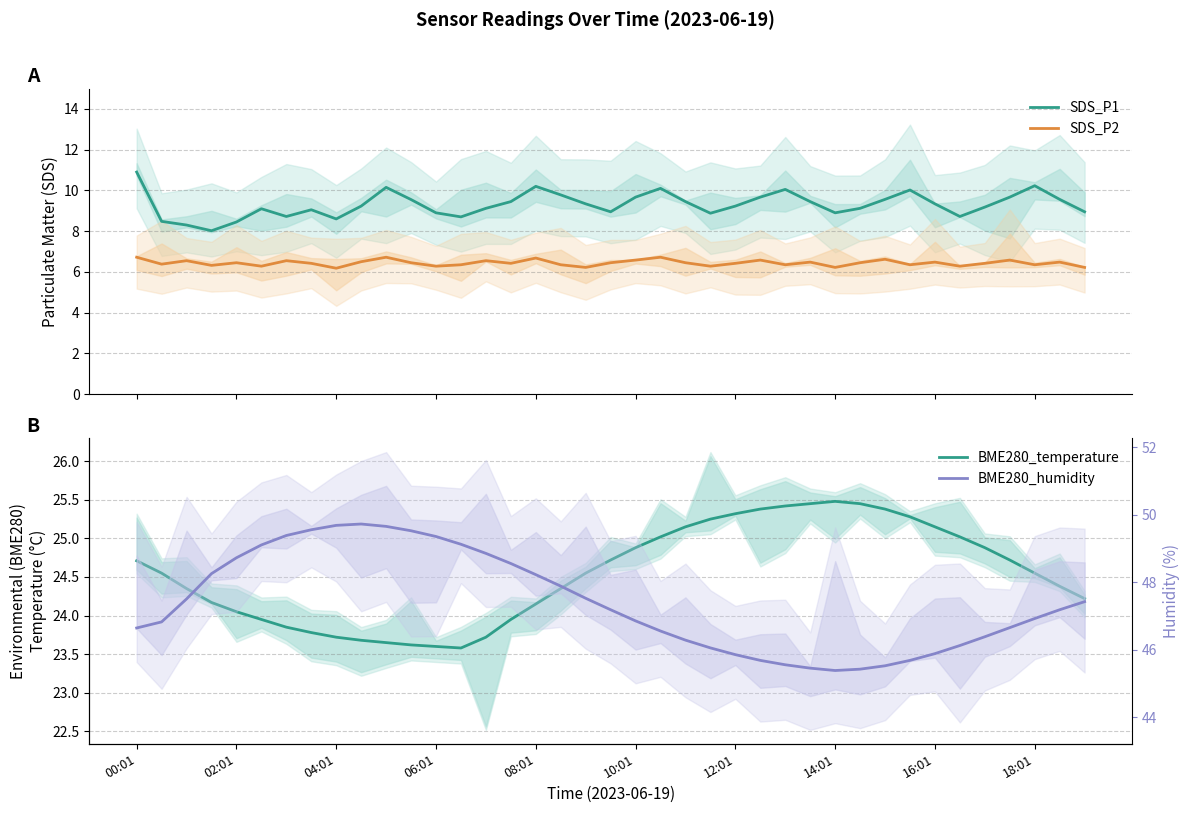

How many values in the BME280_humidity series exceed 47?

20